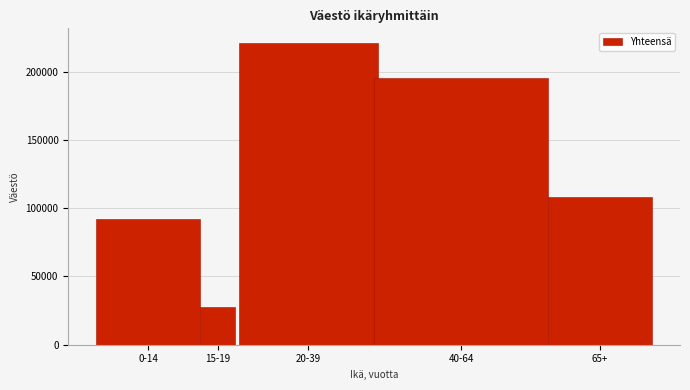

Reading left to right, transcribe all the data shown in this chart.

91743	27250	220746	195165	108368